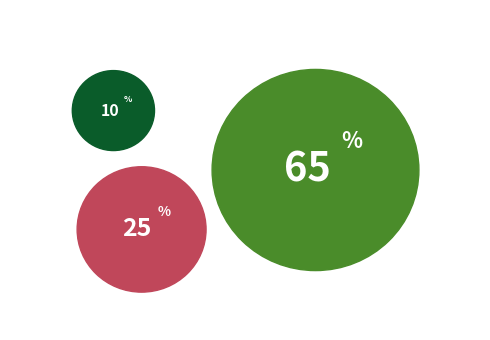

Combined, do JUBILACIÓN and INCAPACIDAD PERMANENTE account for over 50%?

Yes